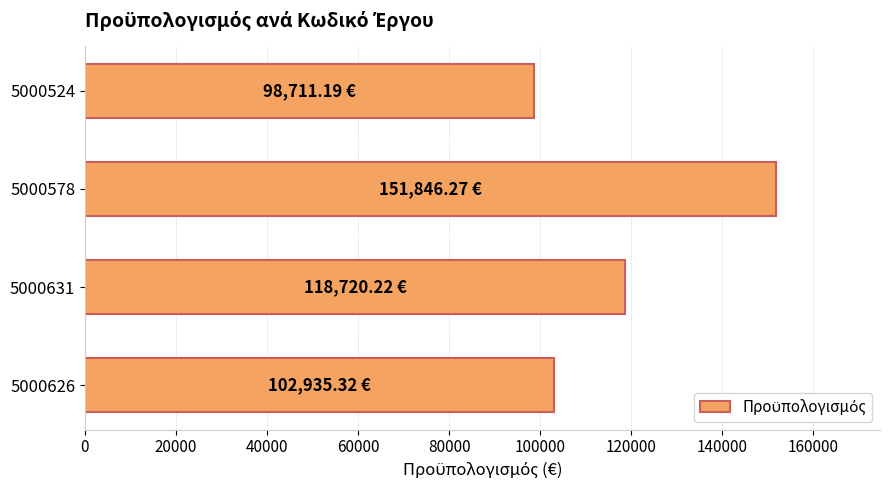

What is the difference between the maximum and minimum values?

53135.1